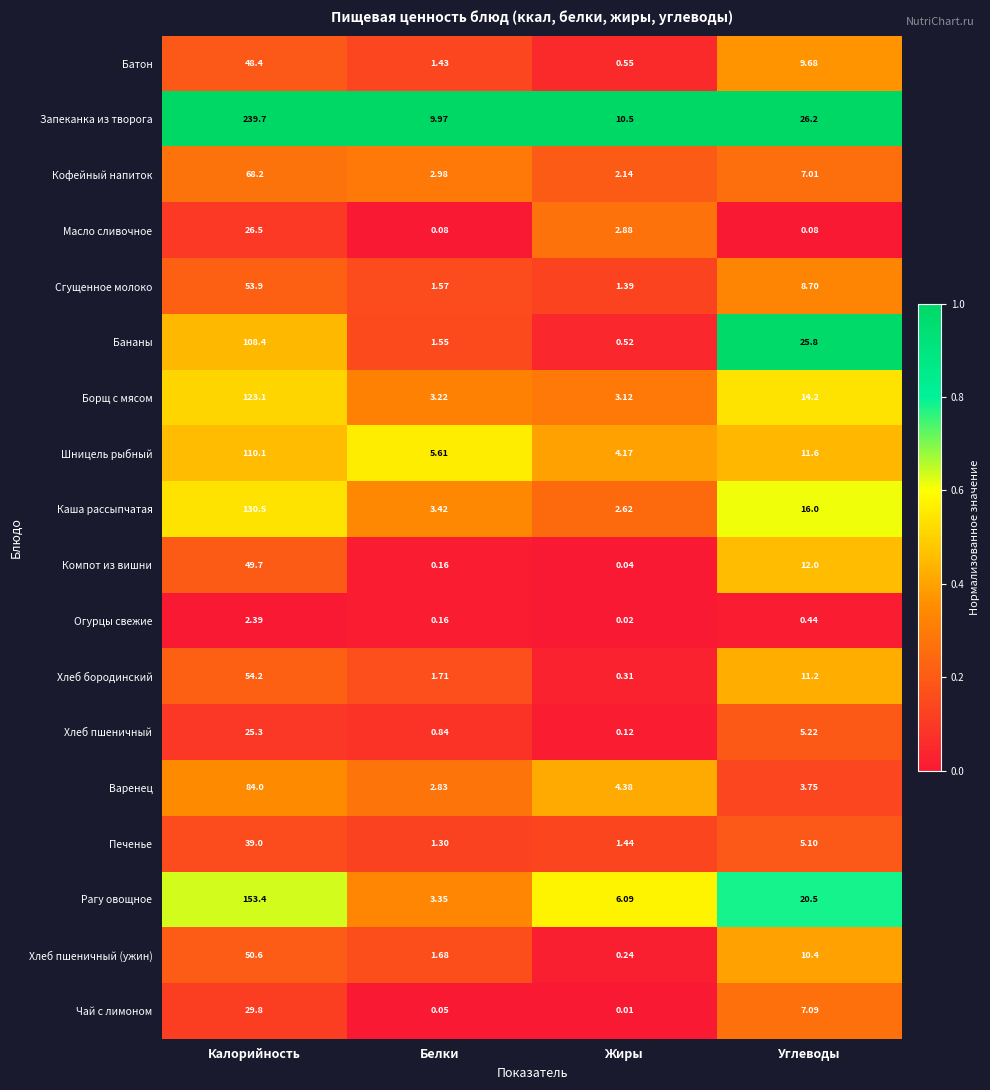

At which label is Сгущенное молоко closest to 27?

Углеводы